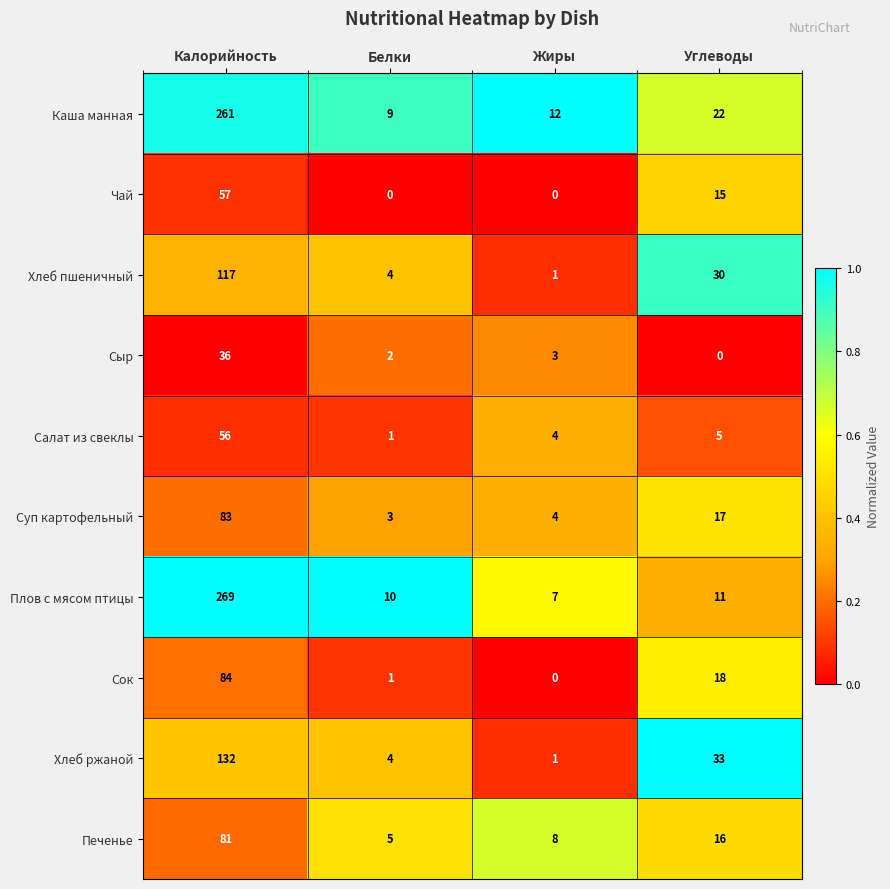

What is the maximum value shown in the chart?

269